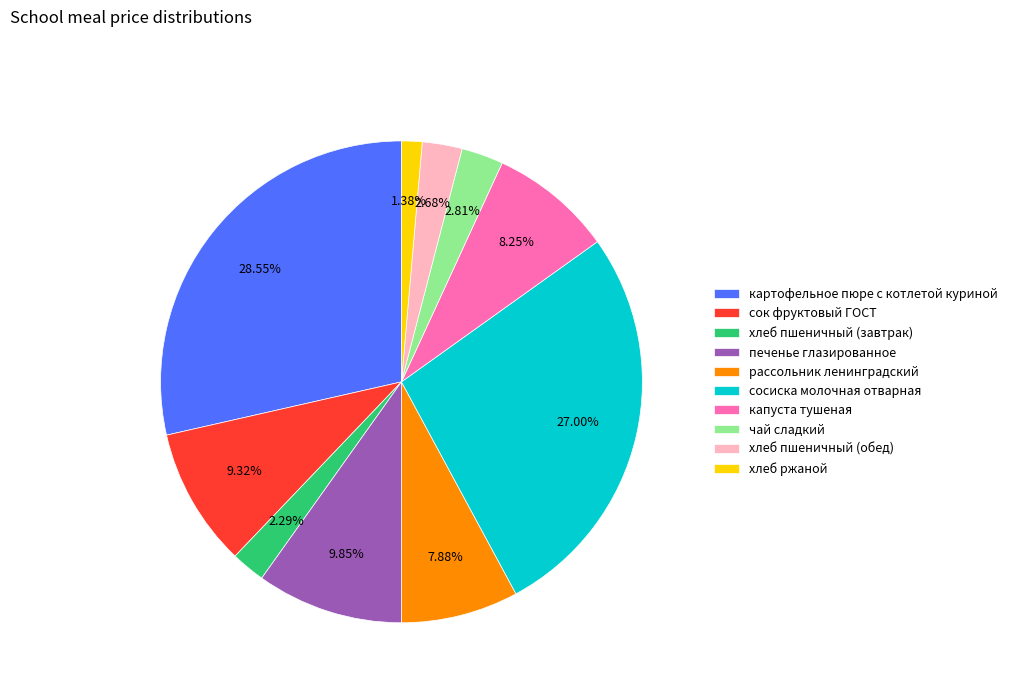

To the nearest percent, what is the combined percentage of печенье глазированное and рассольник ленинградский?

18%